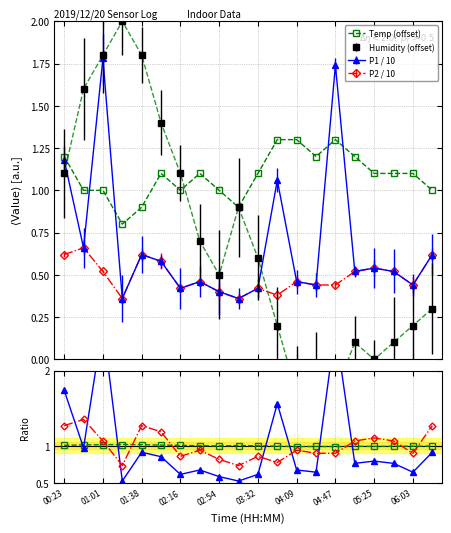

At how many categories does at least one series exceed 0?

20